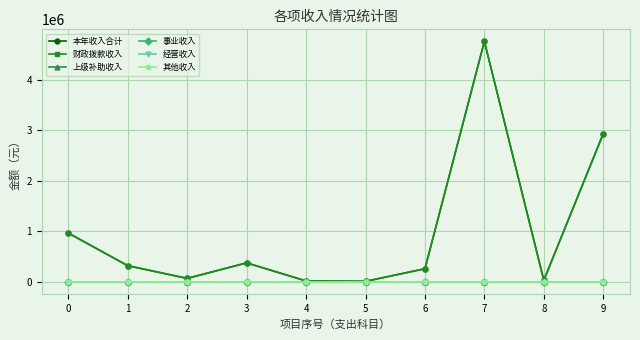

Is this an area chart (filled region under the line)?

No